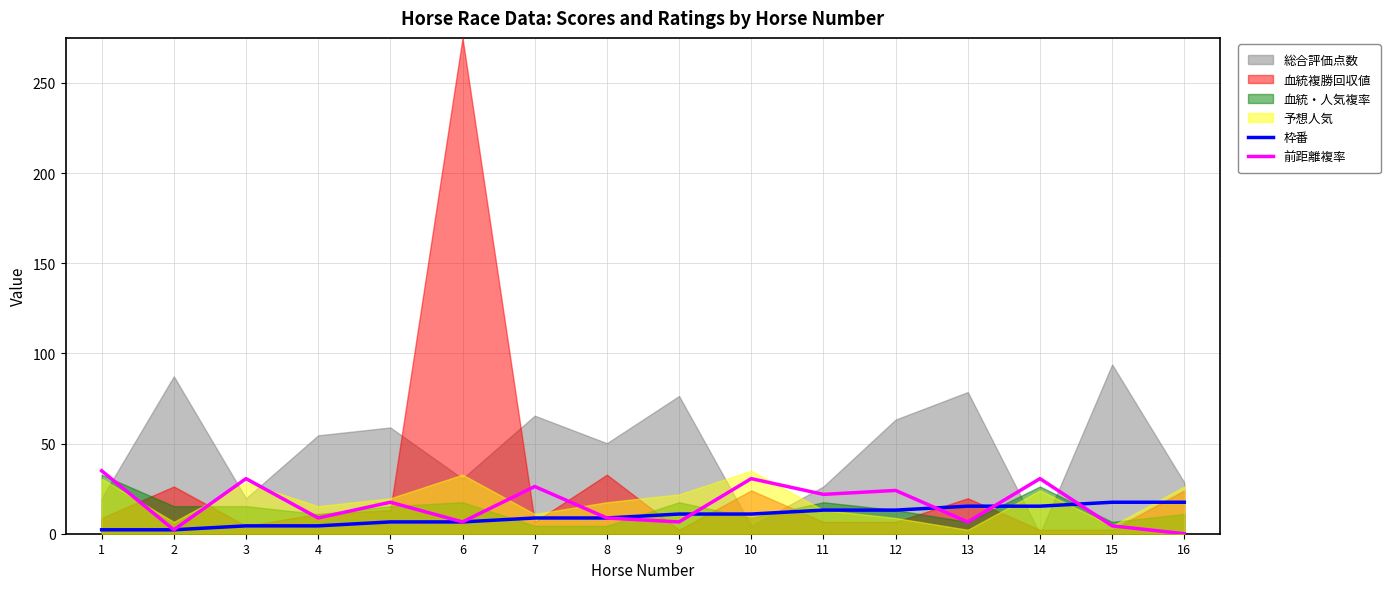

After their last crossing, which series has the higher values: 前距離複率 or 枠番?

枠番